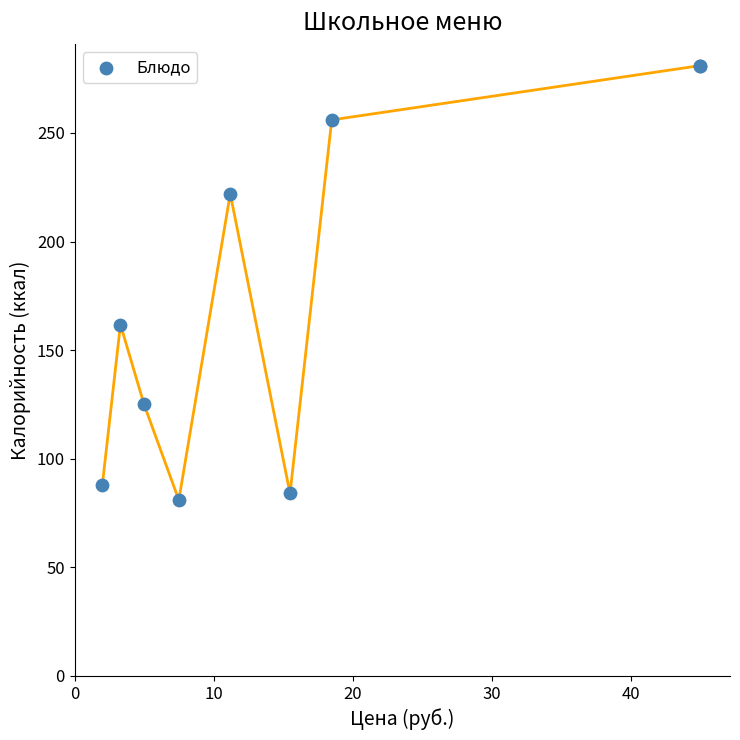

What Y value in the scatter plot is closest to 181?

161.8